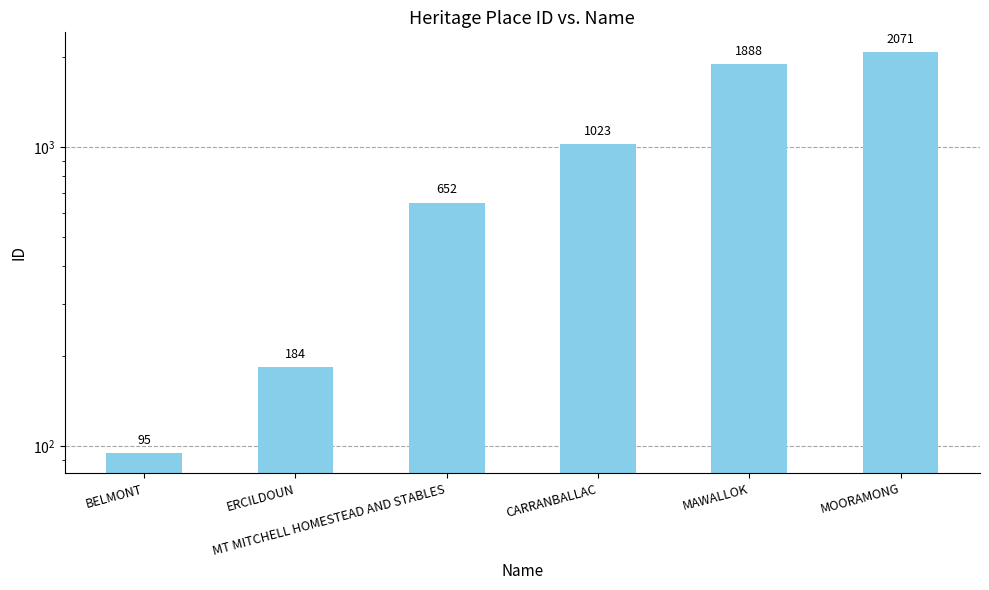

What is the ratio of the value at MT MITCHELL HOMESTEAD AND STABLES to the value at BELMONT?

6.9